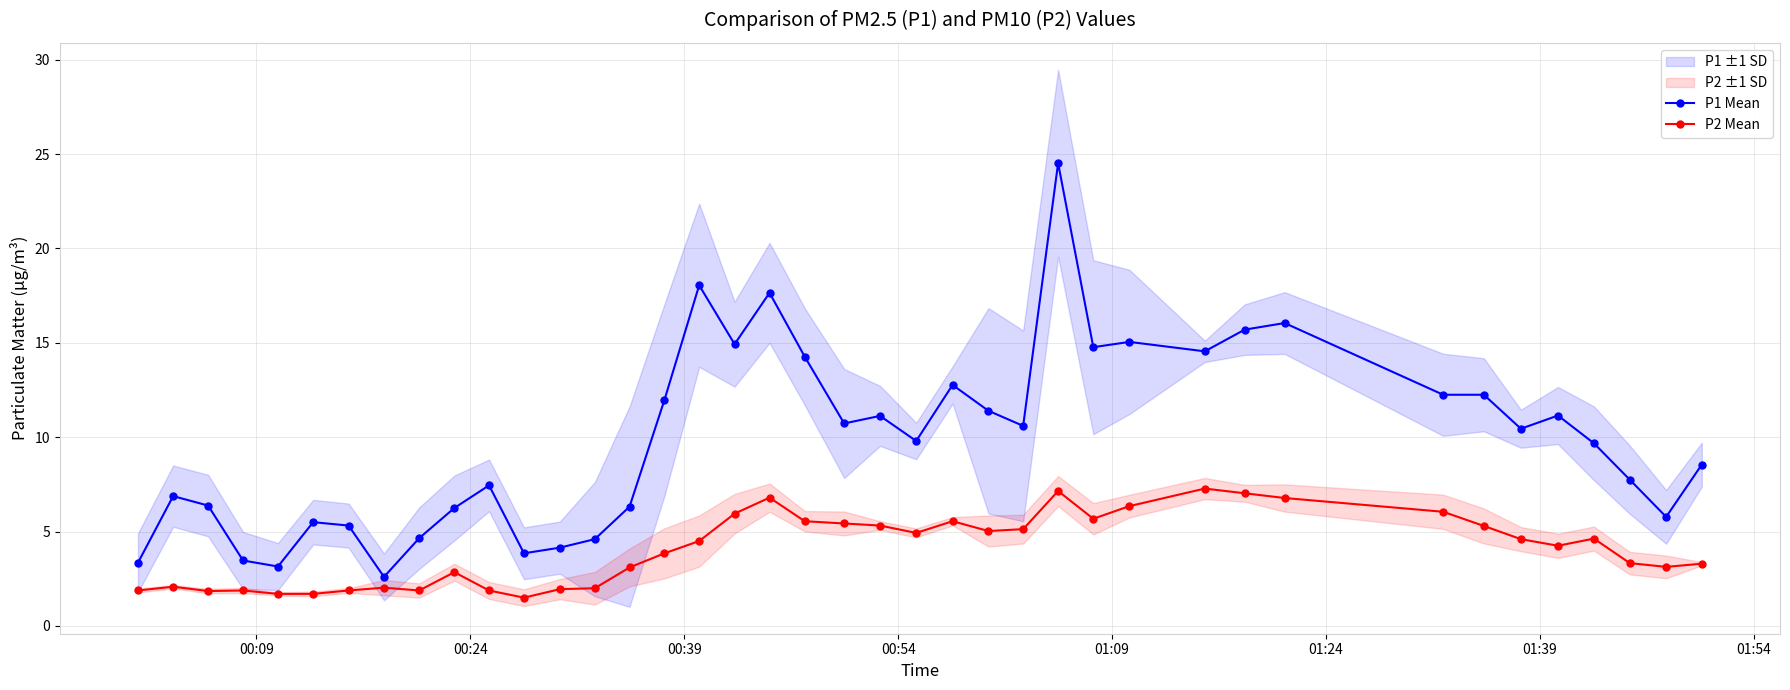

How many lines are shown in the chart?

2